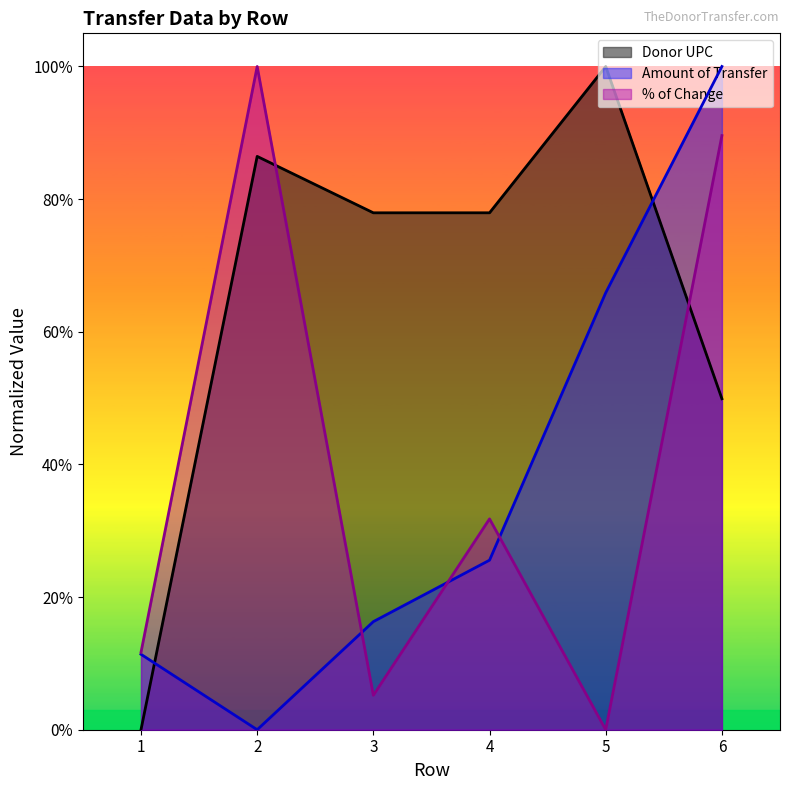

Read the Amount of Transfer value at 3.

0.2